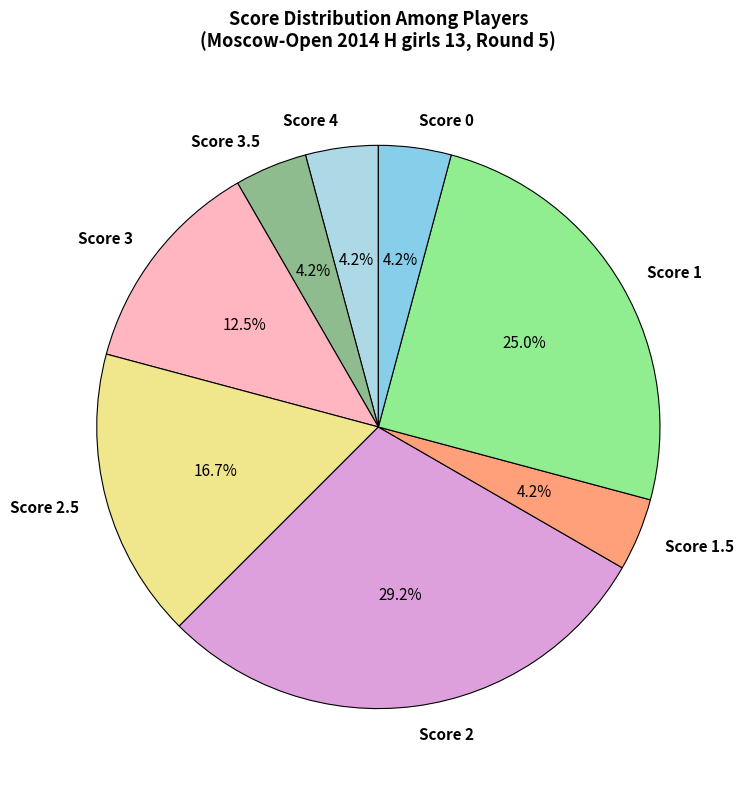

What is the total percentage of Score 3 and Score 4?

16.7%